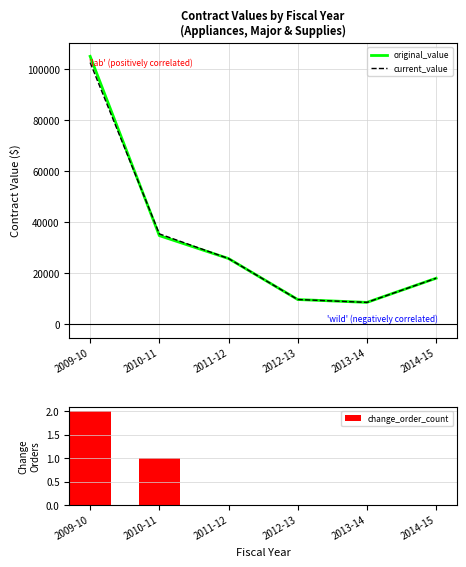

What is the approximate value of current_value at 2014-15?

18085.4